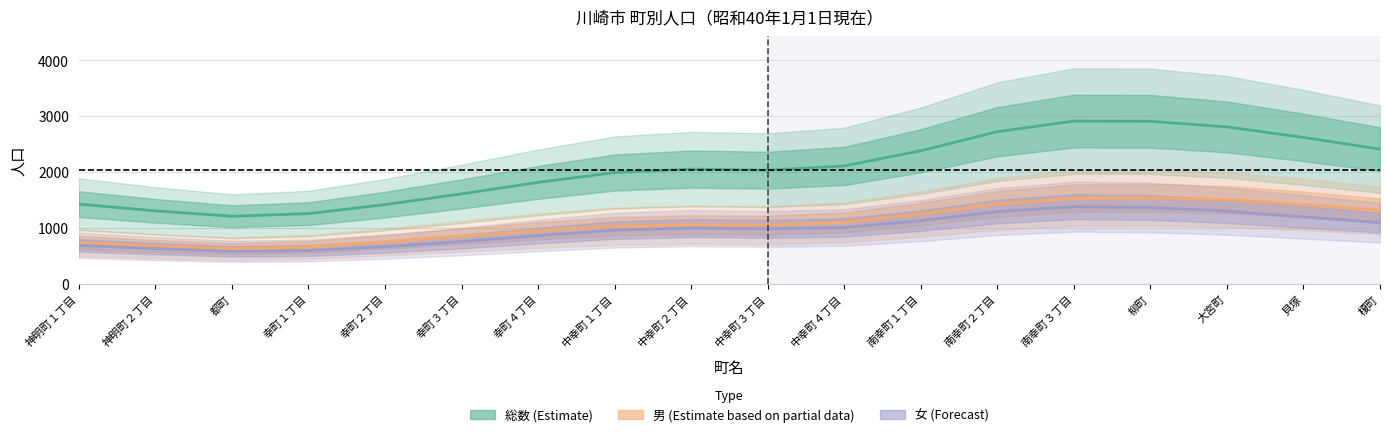

Which series has the widest spread of values?

総数 (Estimate)